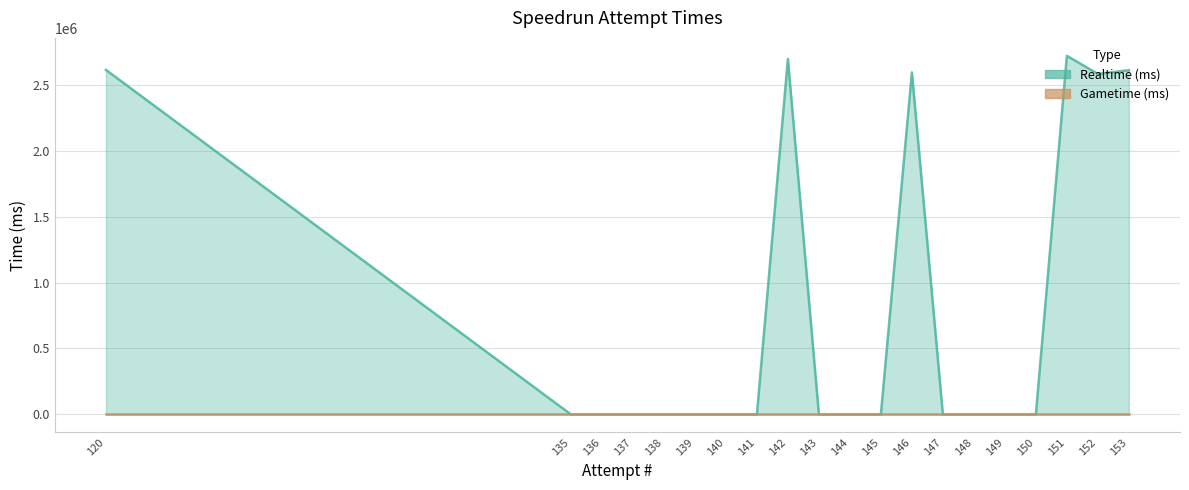

The value at 149 is 0. True or false?

True